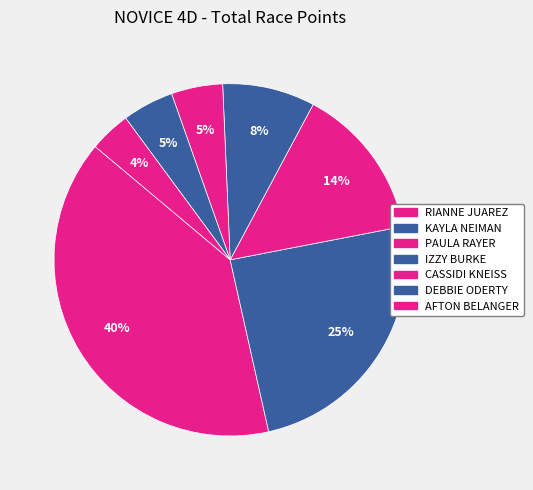

Does AFTON BELANGER represent more than half of the total?

No